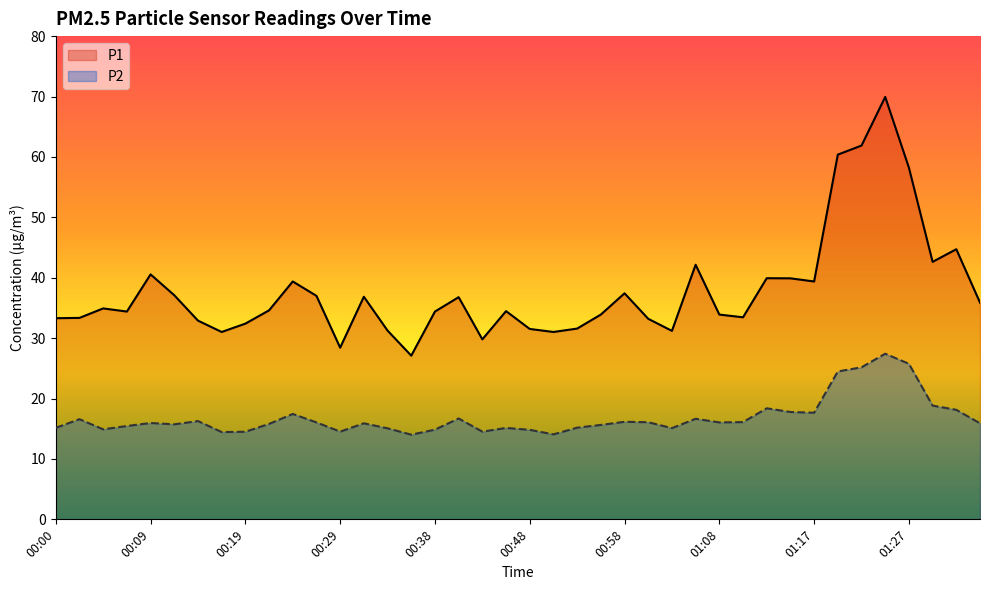

At which category is the sum across all series the highest?

01:25